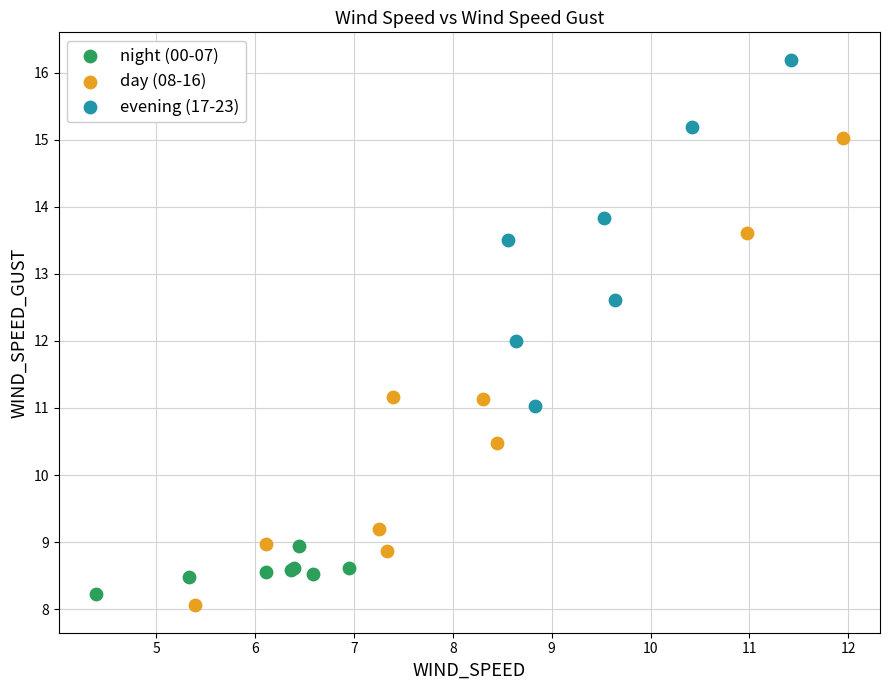

Which series contains the highest Y value?

evening (17-23)